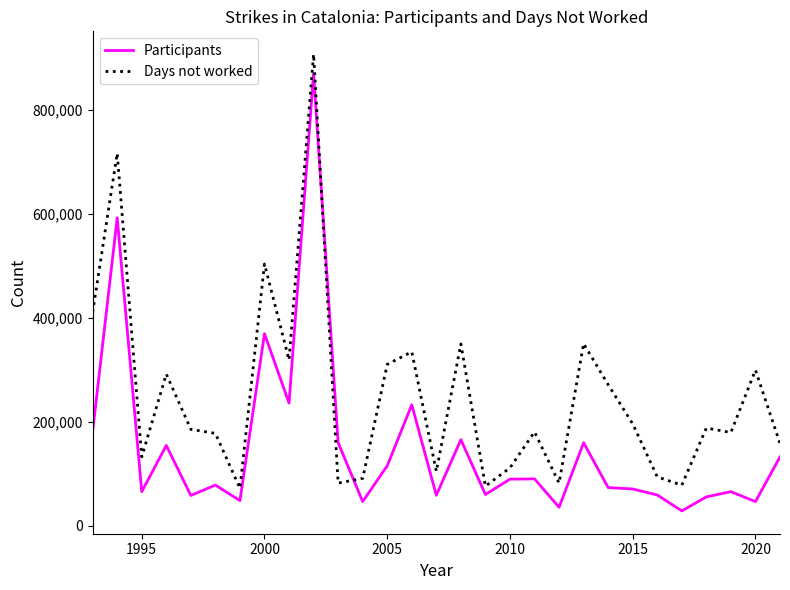

What is the minimum value for Days not worked?

72425